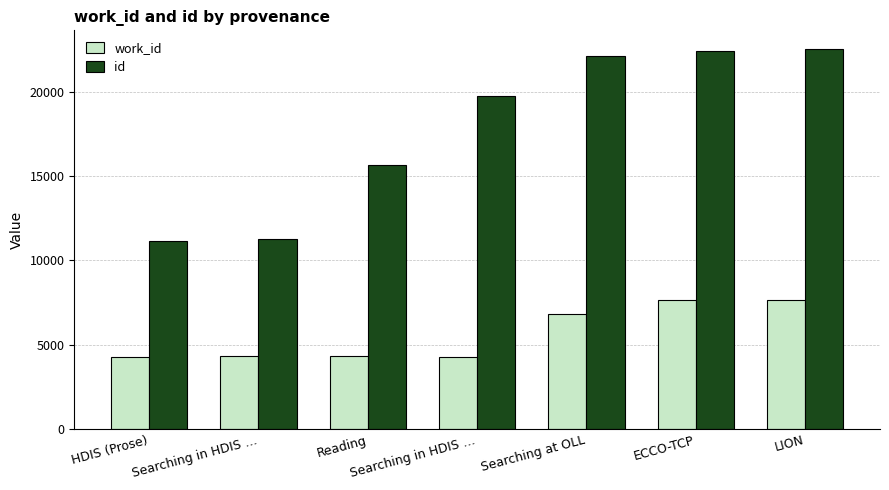

What is the total value across all series at LION?

30141.0